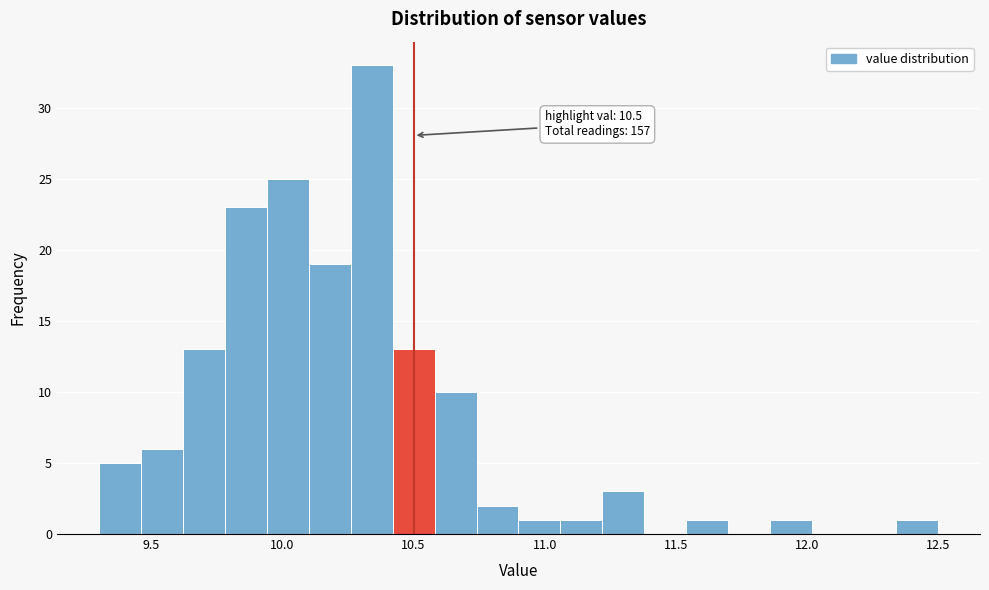

Around what value on the x-axis is the tallest bar? Give the approximate position of its centre, as read against the axis.

10.35